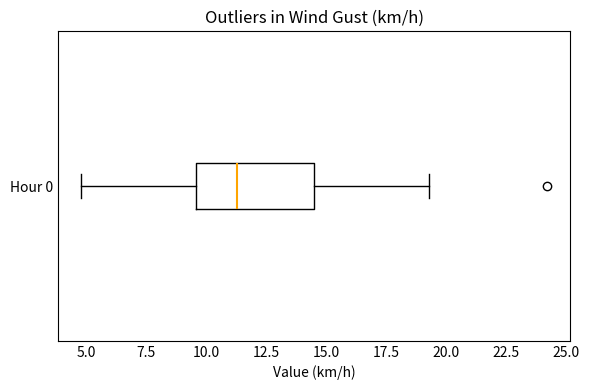

Transcribe this box plot: give where the median line is, the range the box spans, and where the two whiskers end, as read against the x-axis. The values are not printed on the chart, so give them approximately, as read against the axis.

median 11.5, box 9.5 to 14.5, whiskers 5.0 to 19.5